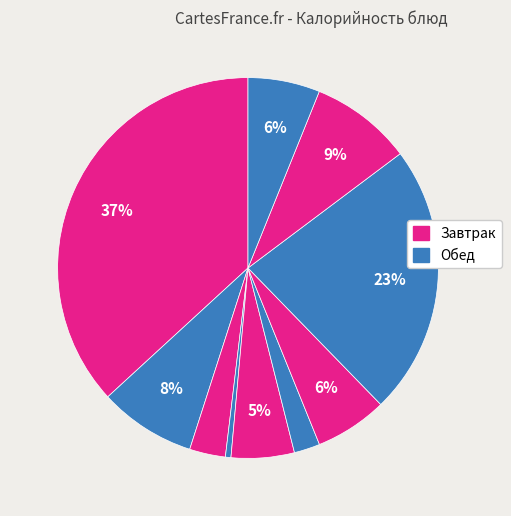

Does any single category account for the majority?

No